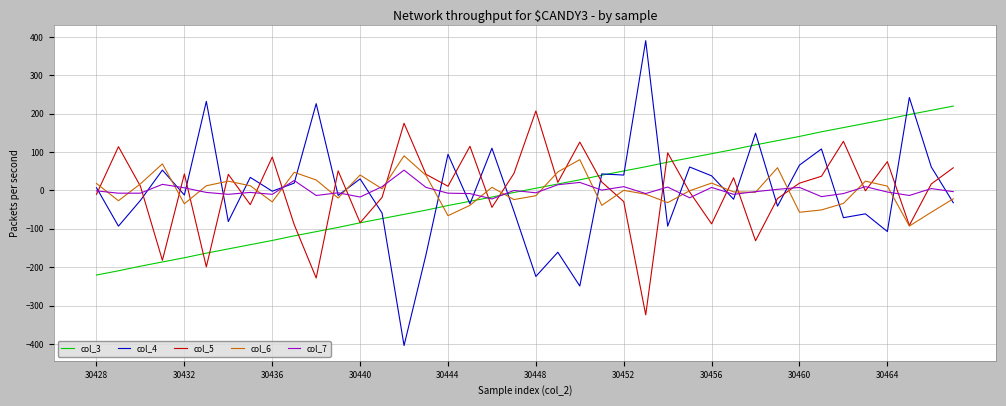

What is the minimum value shown in the chart?

-403.9